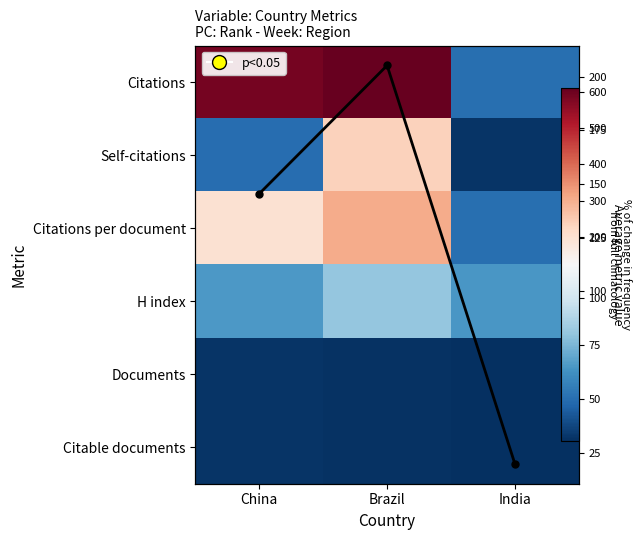

Which category has the highest value in the Self-citations series?

Brazil